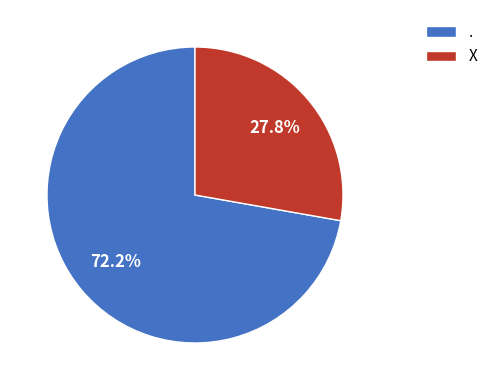

How many slices are in this pie chart?

2